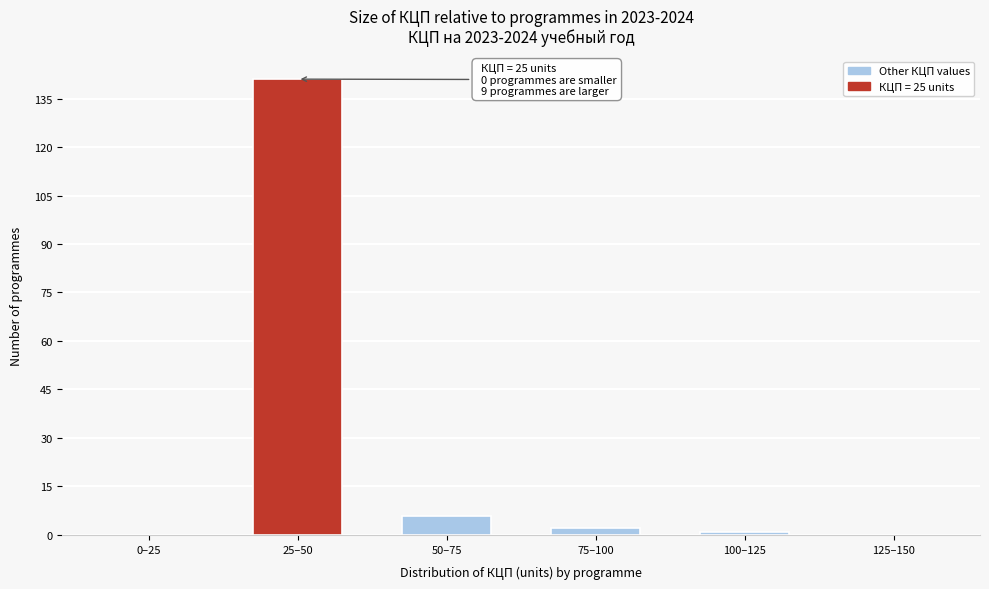

Reading left to right, what are all the values shown in this chart?

0–25=0	25–50=141	50–75=6	75–100=2	100–125=1	125–150=0